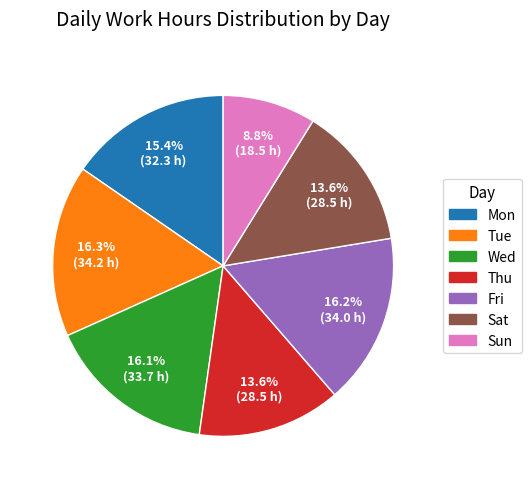

Combined, what portion of the pie is Sat and Thu?

27.2%